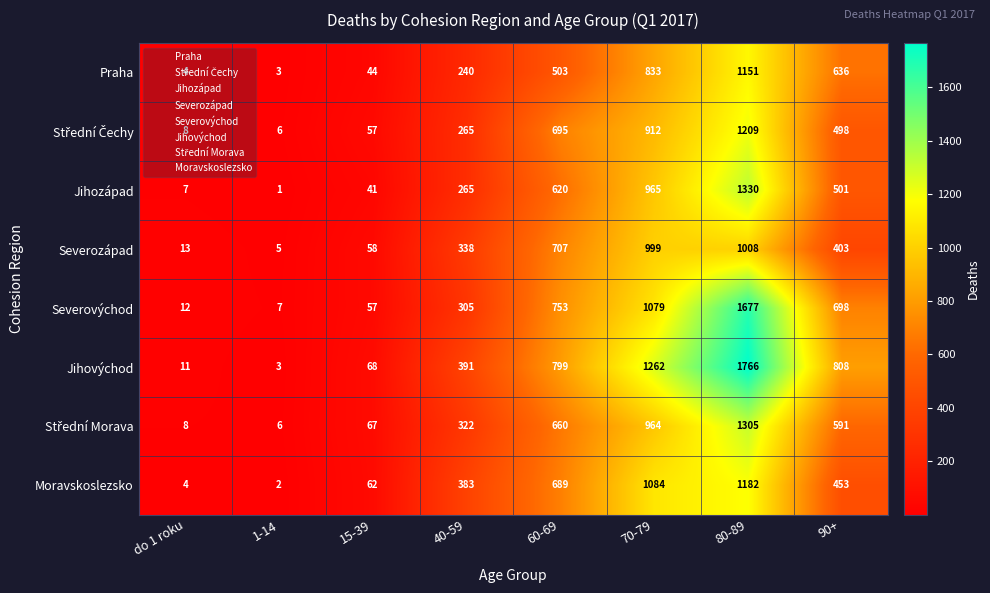

What is the sum of the Jihozápad values at 80-89 and do 1 roku?

1337